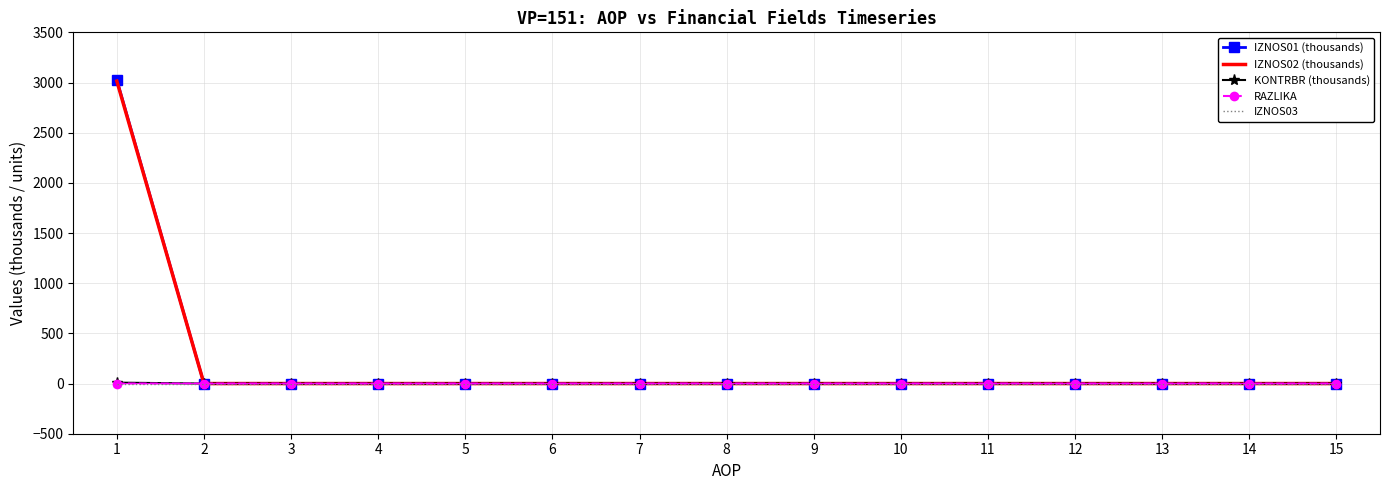

Reading left to right, transcribe all the data shown in this chart.

IZNOS01 (thousands): 3027.1	0.0	0.0	0.0	0.0	0.0	0.0	0.0	0.0	0.0	0.0	0.0	0.0	0.0	0.0
IZNOS02 (thousands): 3014.2	0.0	0.0	0.0	0.0	0.0	0.0	0.0	0.0	0.0	0.0	0.0	0.0	0.0	0.0
KONTRBR (thousands): 9.1	0.0	0.0	0.0	0.0	0.0	0.0	0.0	0.0	0.0	0.0	0.0	0.0	0.0	0.0
RAZLIKA: 0.2	0.0	0.0	0.0	0.0	0.0	0.0	0.0	0.0	0.0	0.0	0.0	0.0	0.0	0.0
IZNOS03: 0.0	0.0	0.0	0.0	0.0	0.0	0.0	0.0	0.0	0.0	0.0	0.0	0.0	0.0	0.0